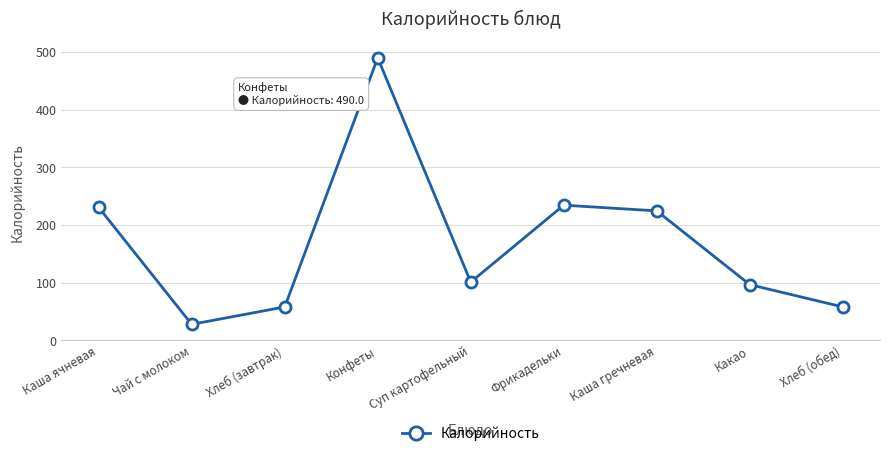

What is the average value?

169.2